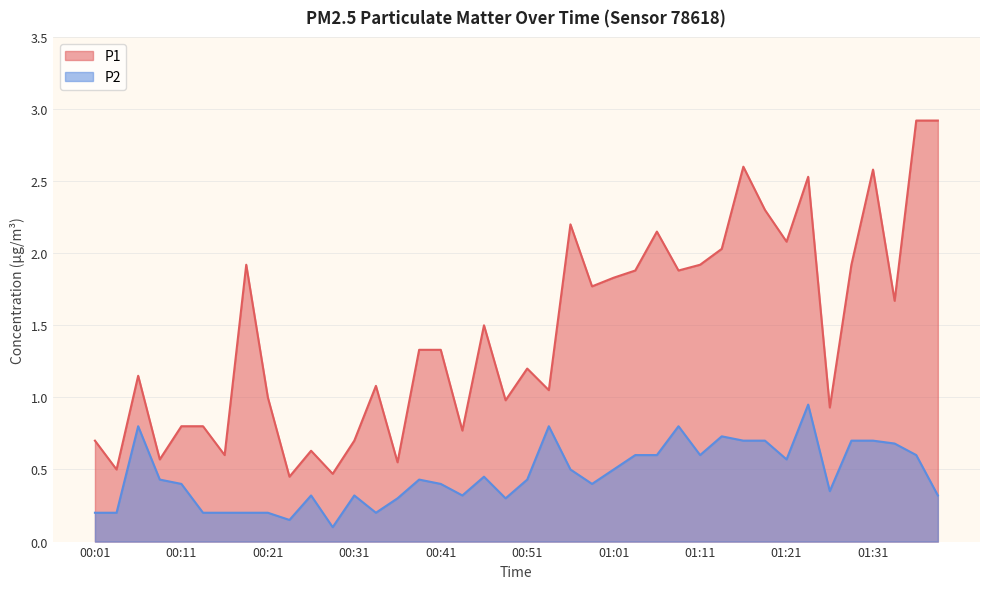

Where is P1 nearest to the value 1?

00:21